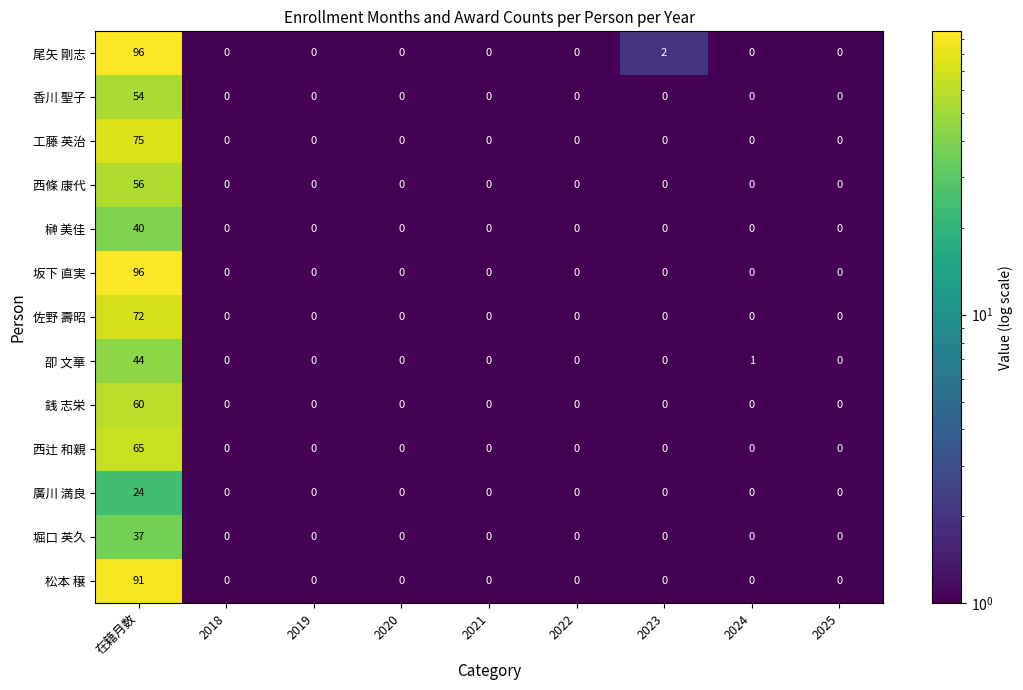

What is the difference between the maximum and minimum values in the 榊 美佳 series?

40